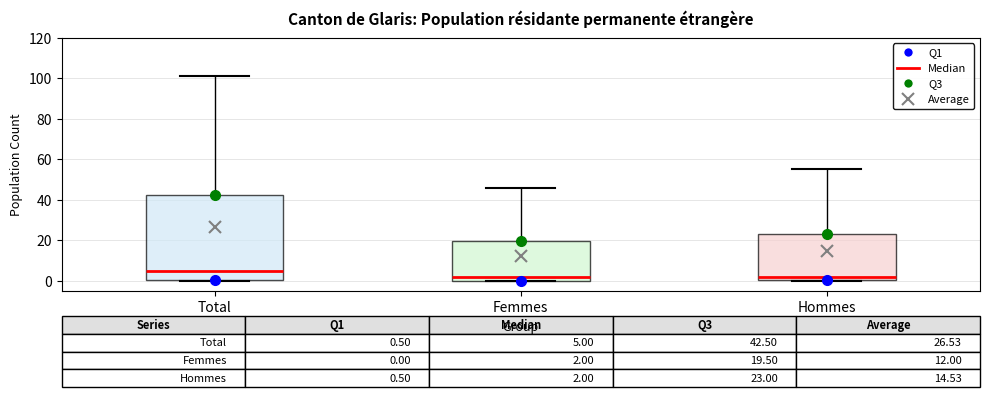

Which box is the tallest, from its lower edge to its upper edge?

Total